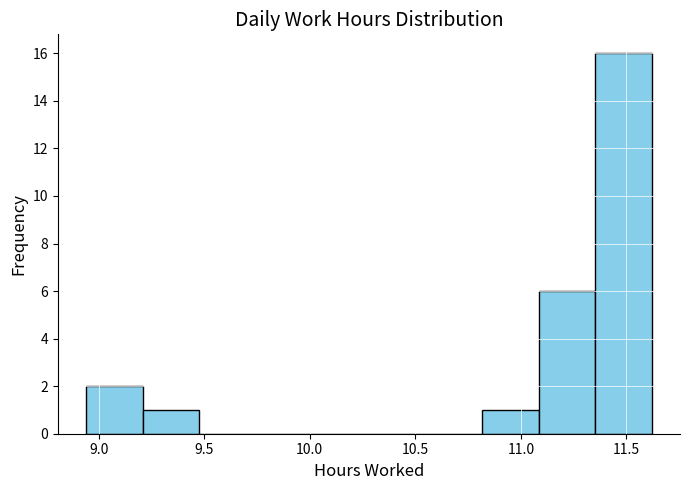

Reading left to right, list every bar in this chart as the range it spans on the x-axis followed by its height. Neither the bar edges nor the heights are printed on the chart, so give them approximately, as read against the axes.

8.95 to 9.20: 2
9.20 to 9.50: 1
9.50 to 9.75: 0
9.75 to 10.00: 0
10.00 to 10.30: 0
10.30 to 10.55: 0
10.55 to 10.80: 0
10.80 to 11.10: 1
11.10 to 11.35: 6
11.35 to 11.60: 16